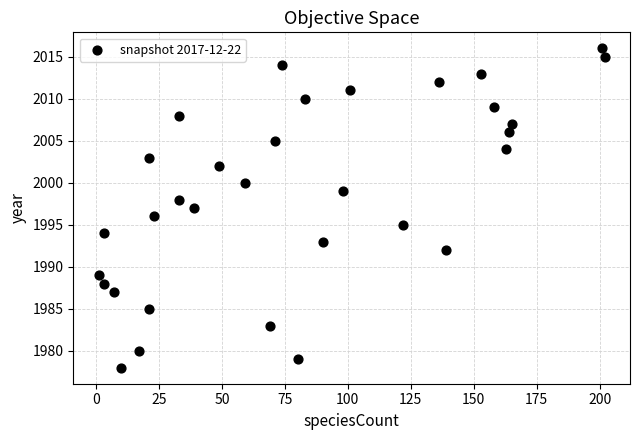

What is the range of X values (max minus min)?

201